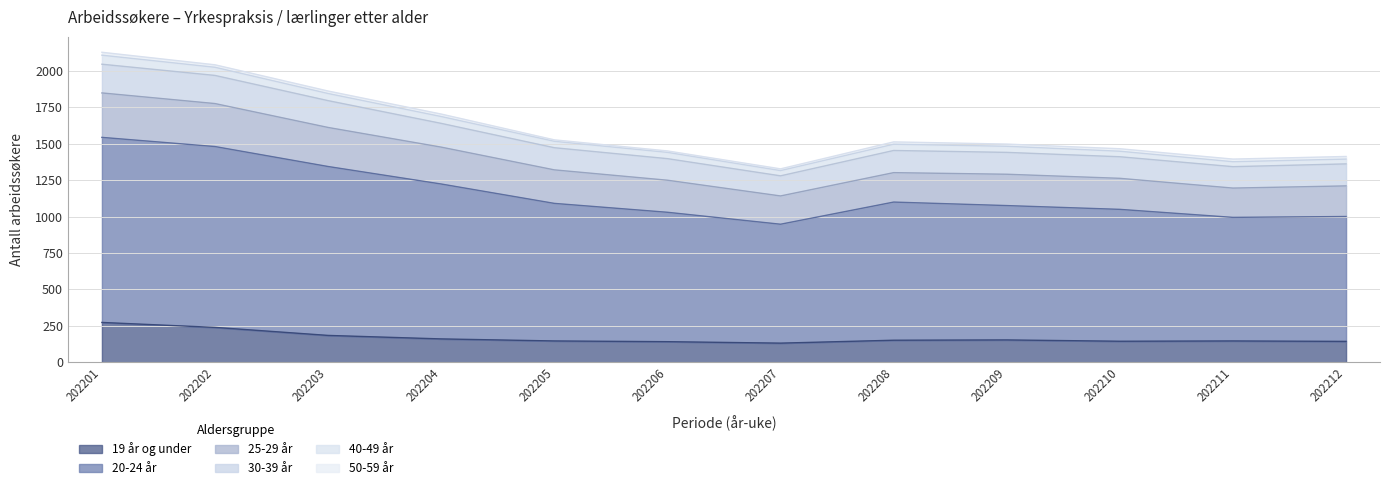

True or false: 19 år og under has a value of 184 at 202203.

True